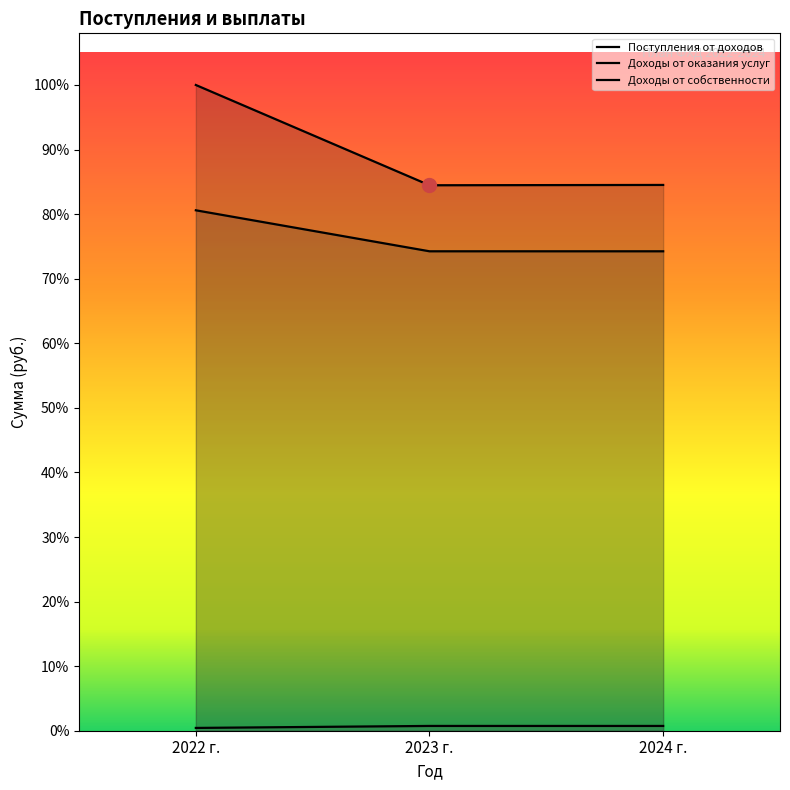

What is the label of the 2nd point from the left?

2023 г.